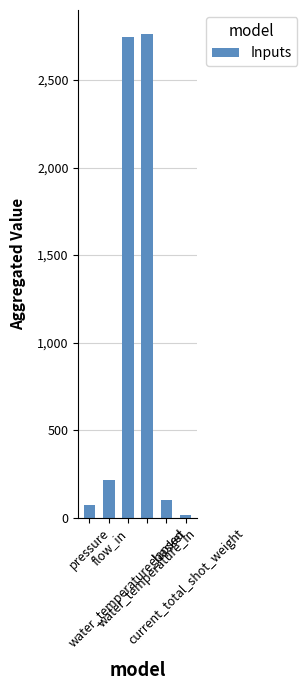

What is the minimum value shown in the chart?

13.7